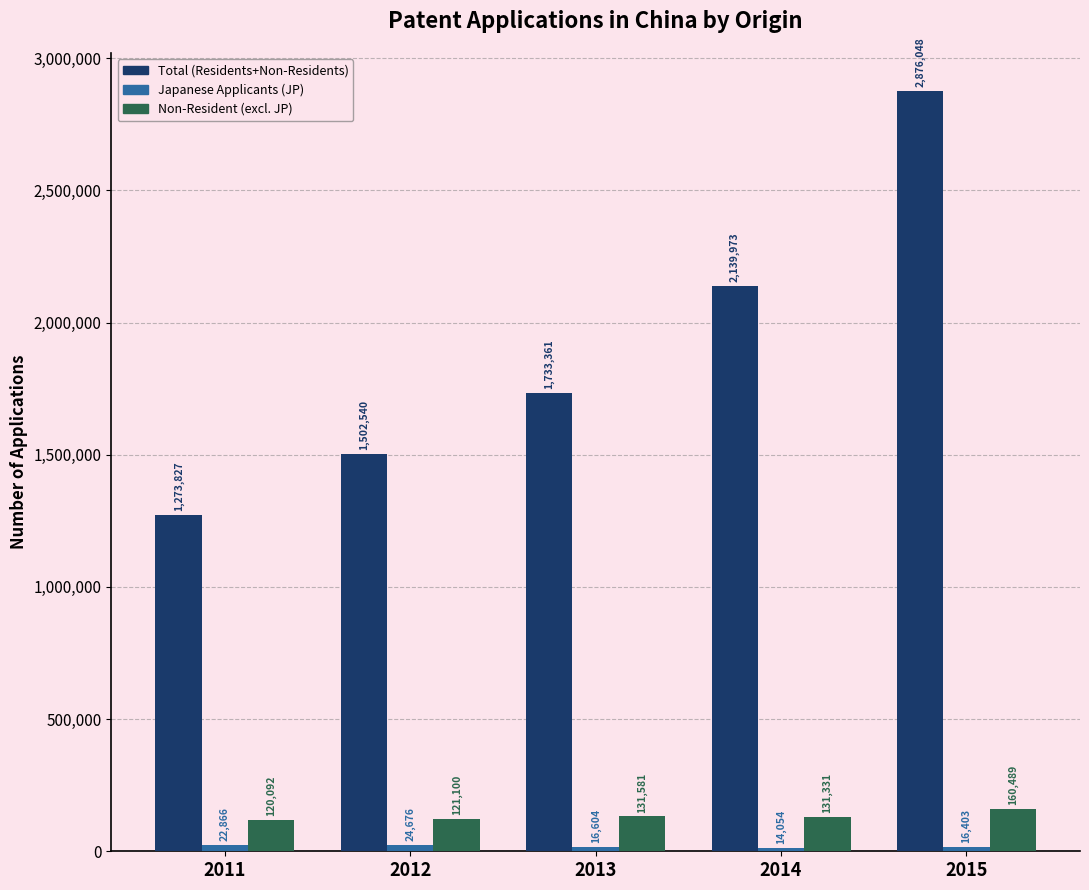

Which label corresponds to the smallest value in the chart?

2014